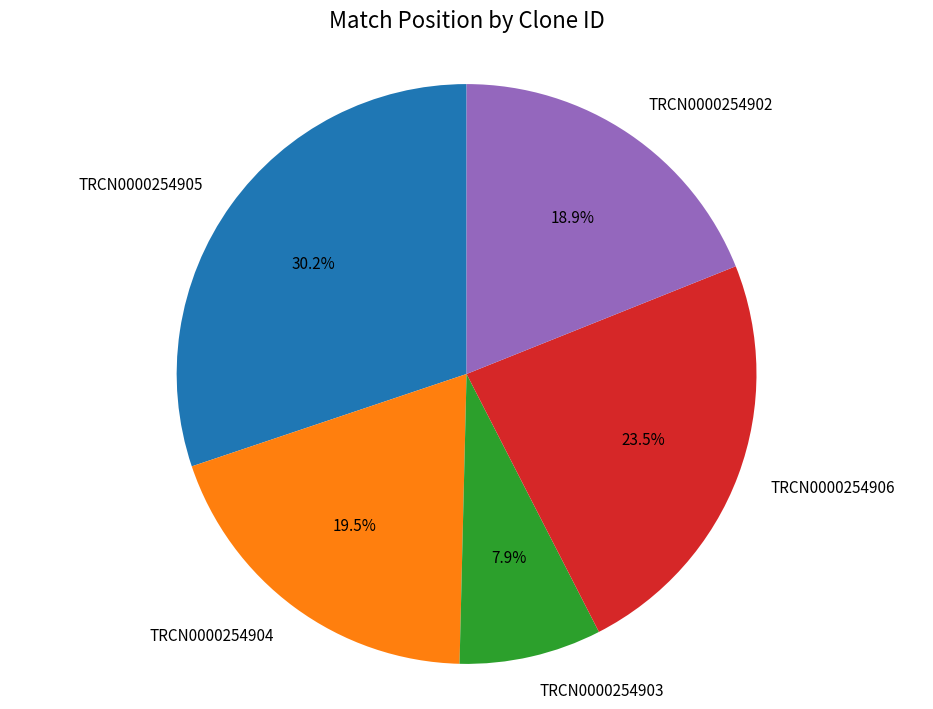

Does TRCN0000254906 account for over 50% of the chart?

No